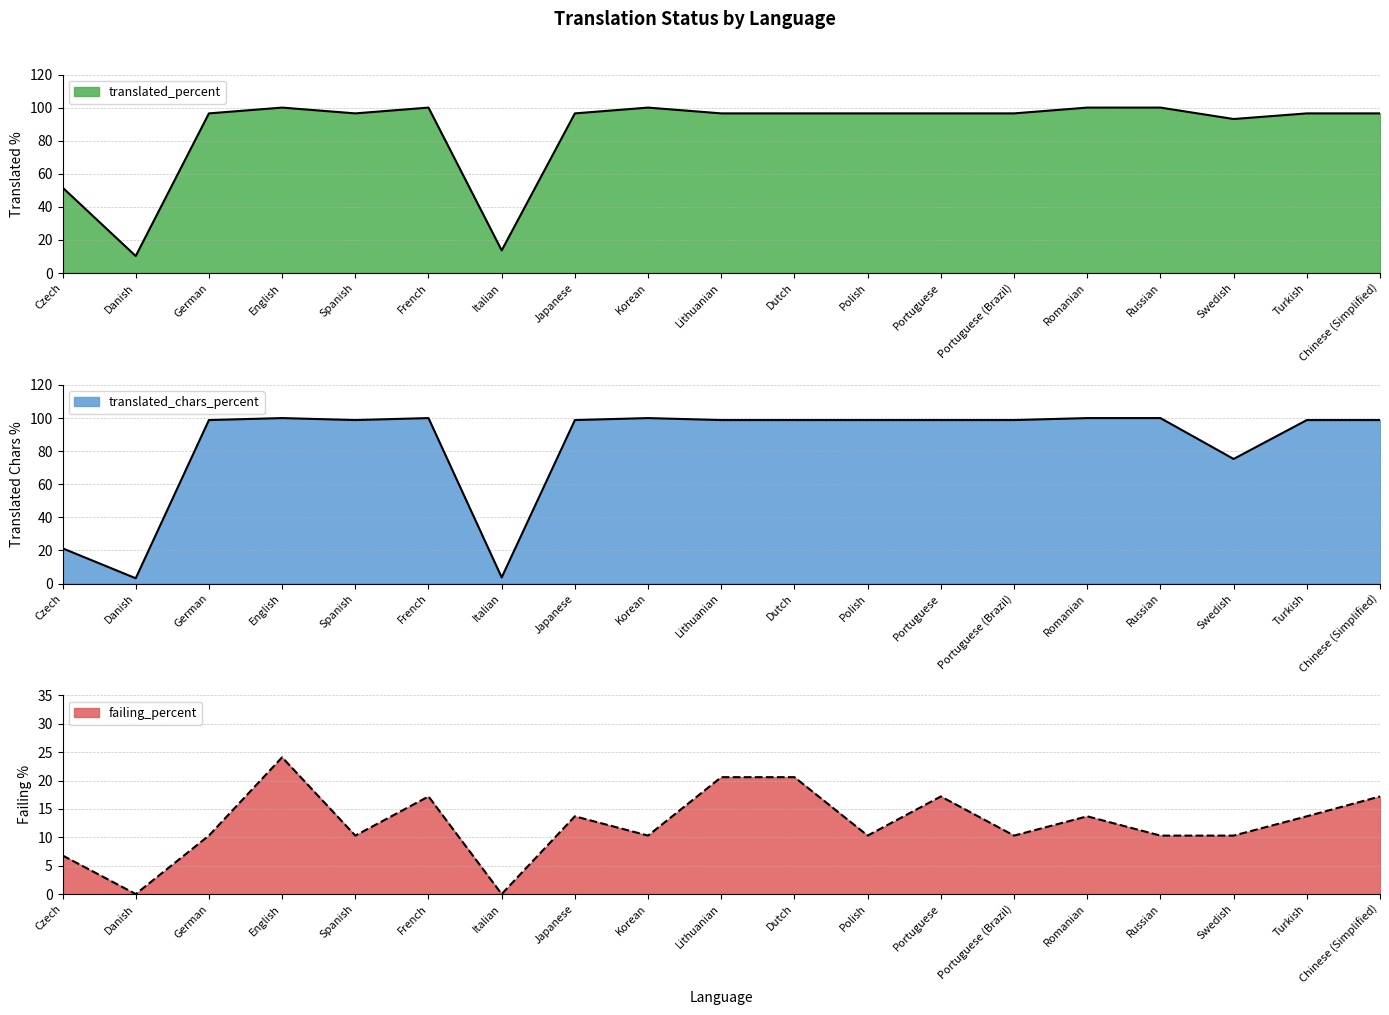

Between Polish and Turkish, which is larger?

Polish